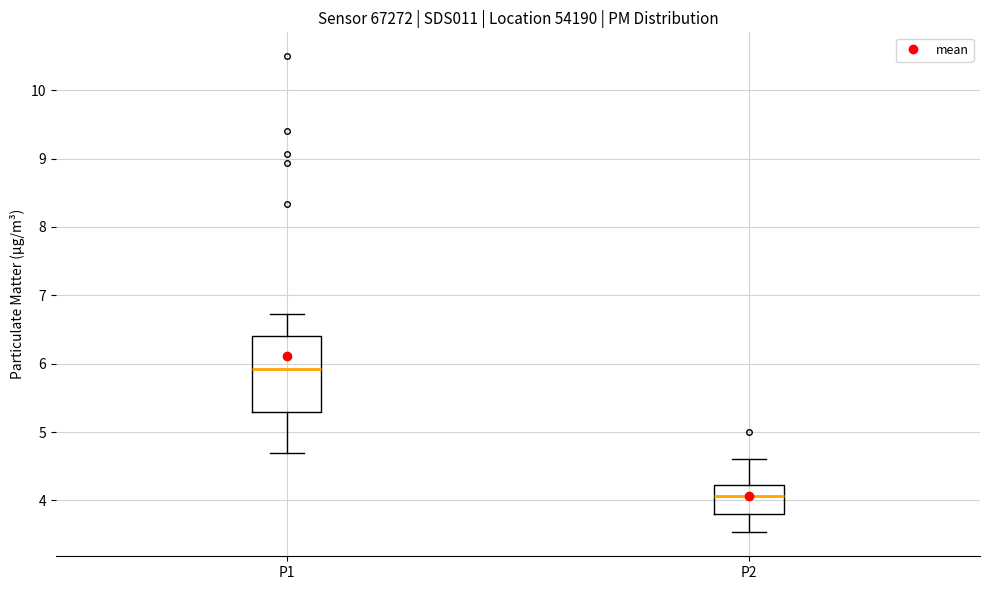

Reading left to right, transcribe this box plot: for each box, give where its median line is, the range the box spans, and where its two whiskers end, as read against the y-axis. The values are not printed on the chart, so give them approximately, as read against the axis.

P1: median 5.9, box 5.3 to 6.4, whiskers 4.7 to 6.7
P2: median 4.1, box 3.8 to 4.2, whiskers 3.5 to 4.6